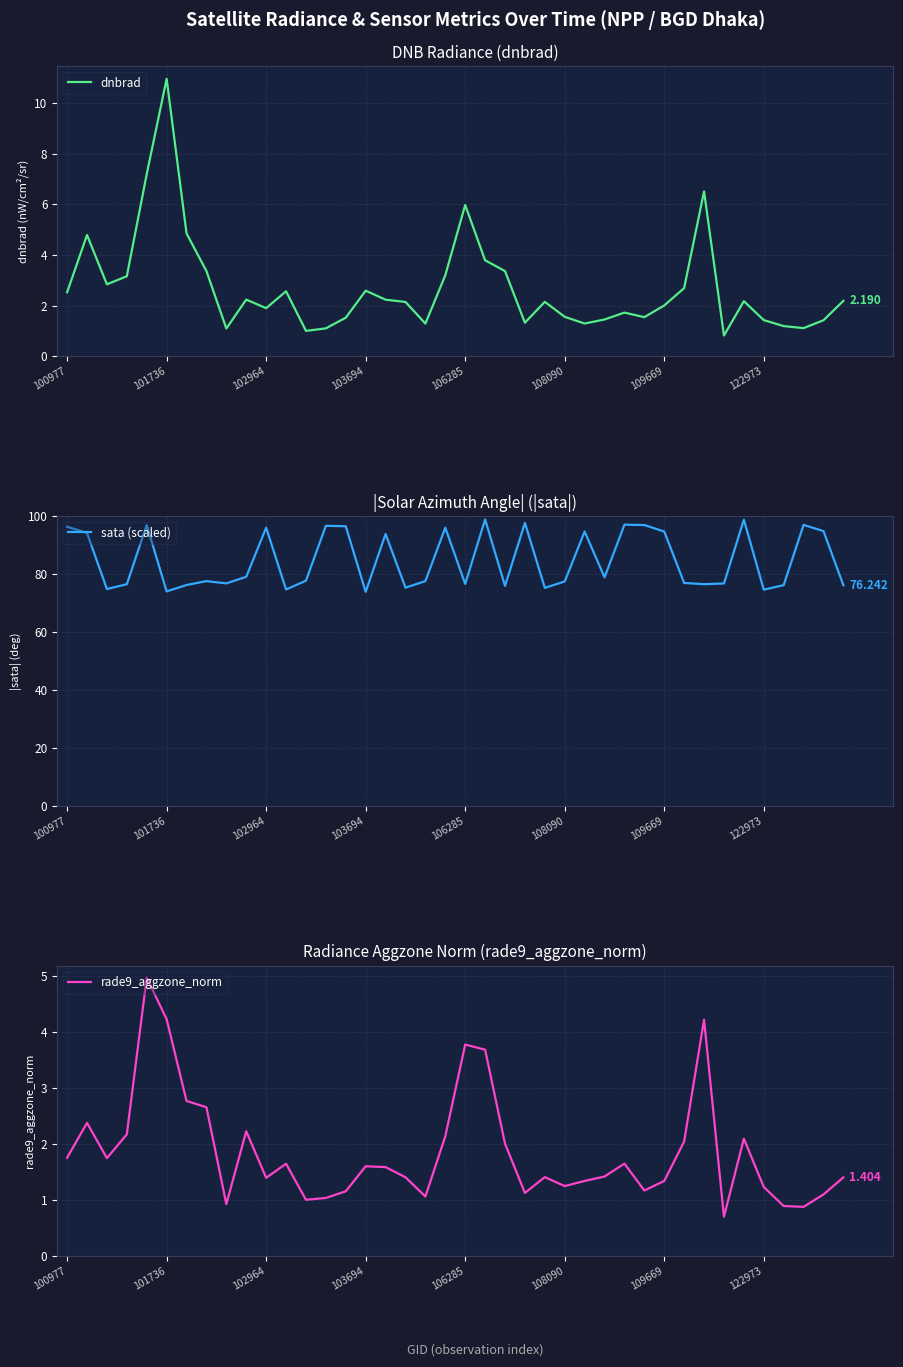

What is the sum of the rade9_aggzone_norm values at 101736 and 15?

4.0